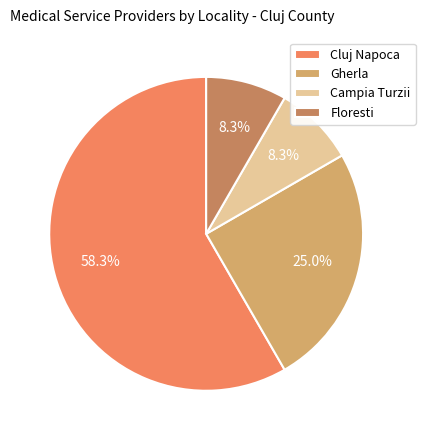

Approximately how many times larger is the value at Cluj Napoca compared to Floresti?

7.0